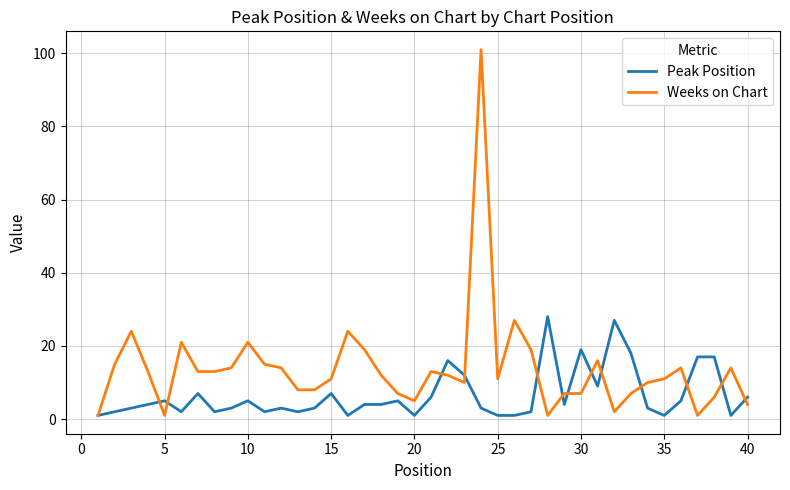

Which series has the largest total across all categories?

Weeks on Chart